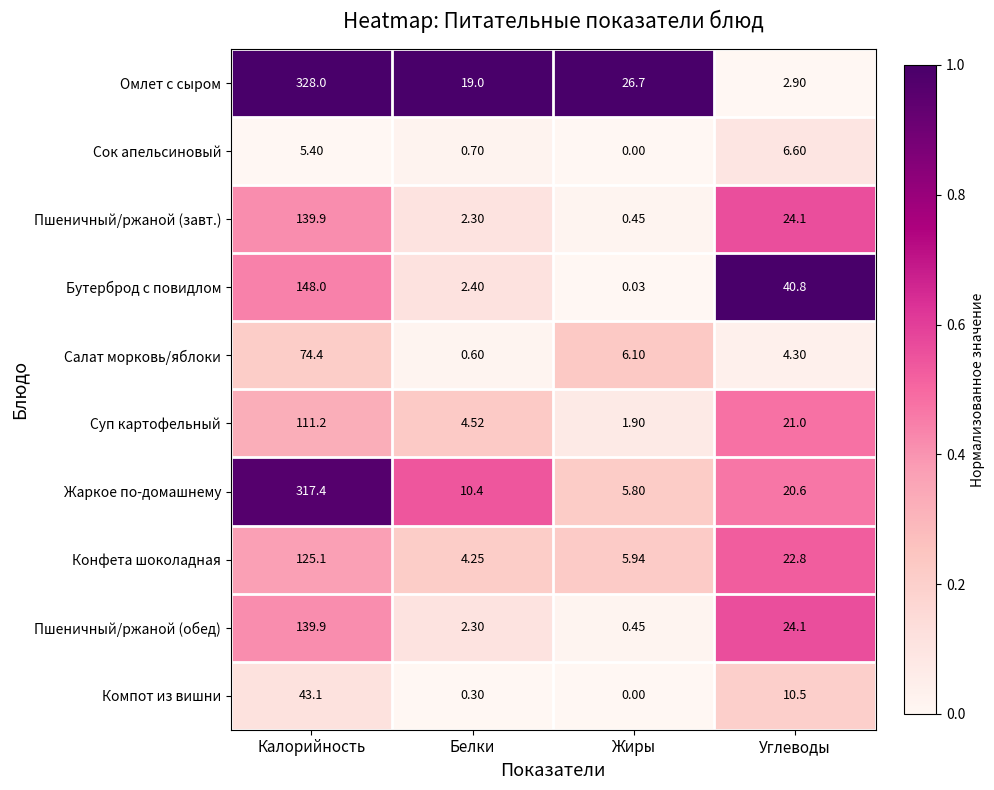

Which label corresponds to the largest value in the chart?

Калорийность